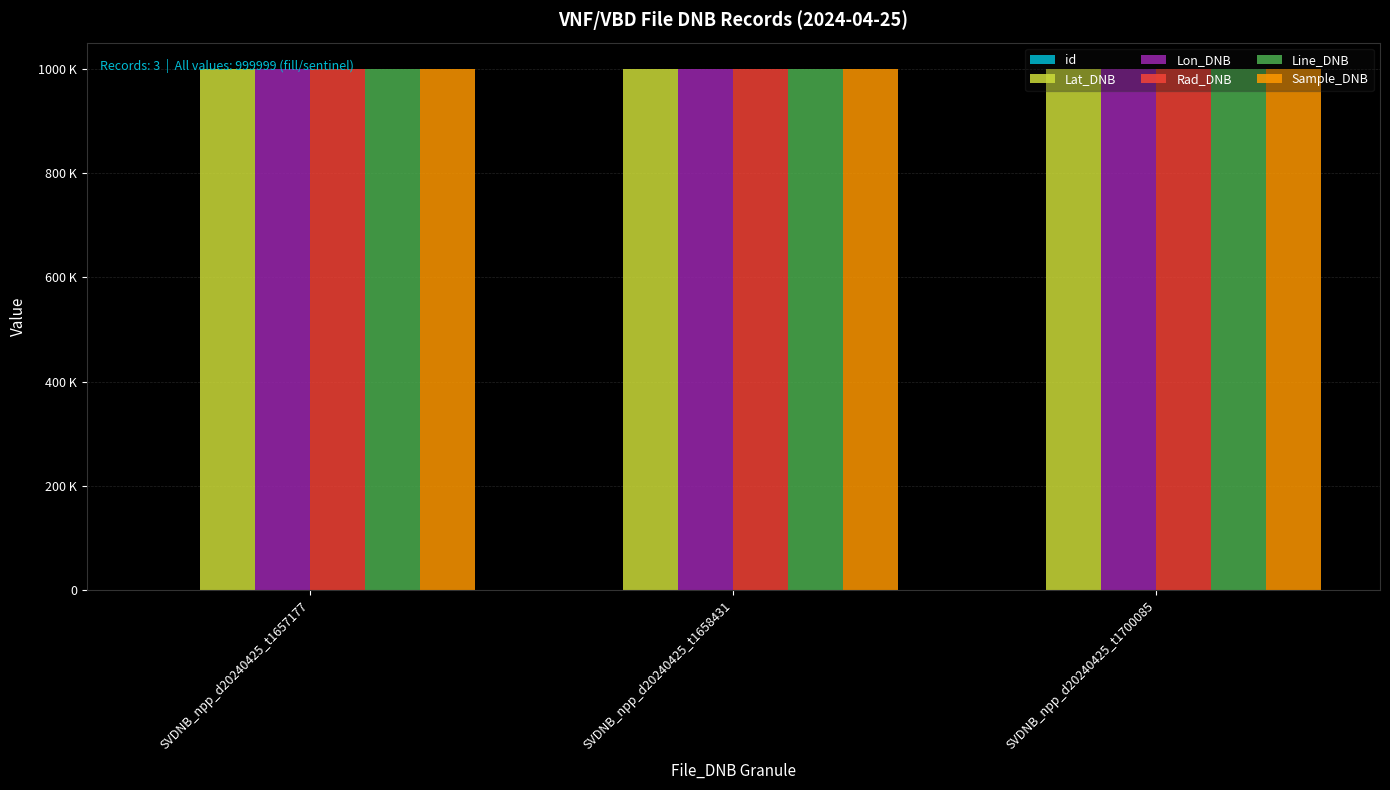

Is it true that Rad_DNB equals 999999 at SVDNB_npp_d20240425_t1700085?

True